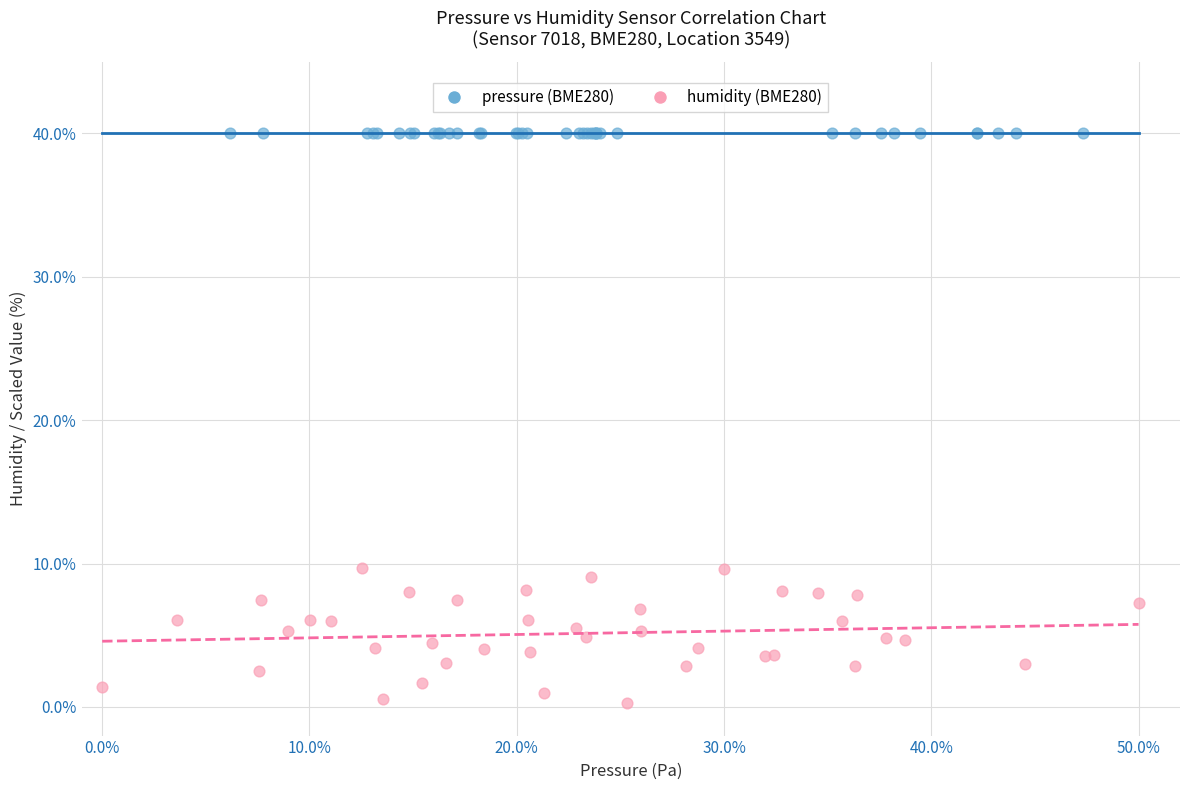

Which series contains the lowest Y value?

humidity (BME280)